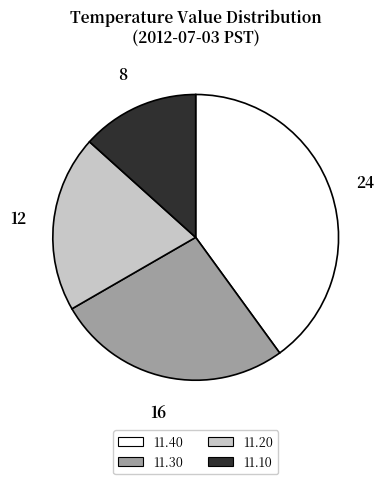

Which has a higher value, 11.10 or 11.30?

11.30